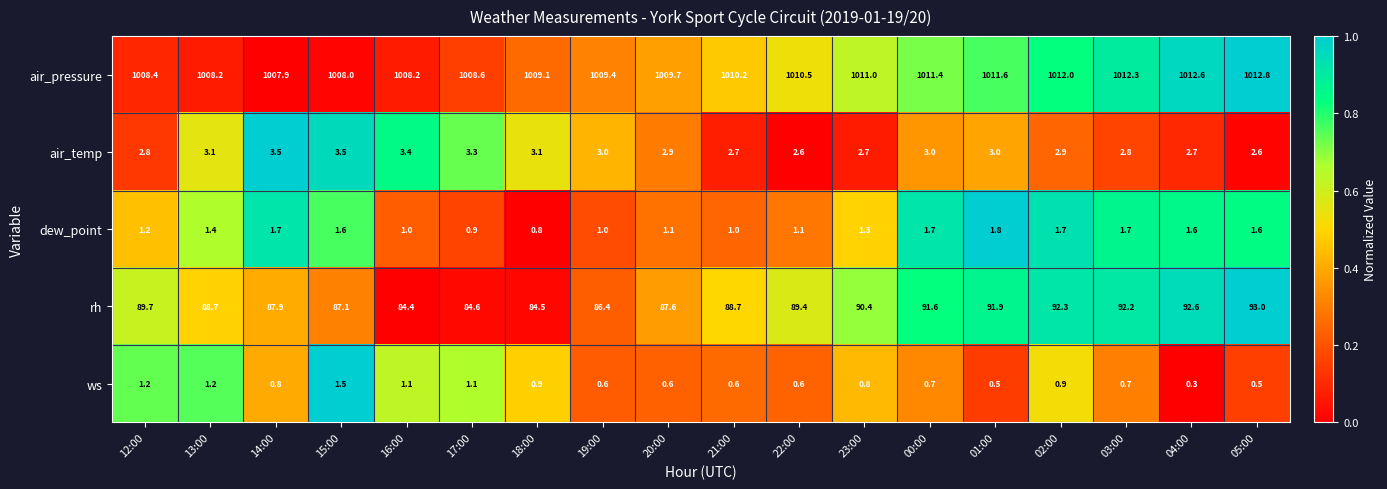

Is it true that ws equals 0.3 at 18:00?

False